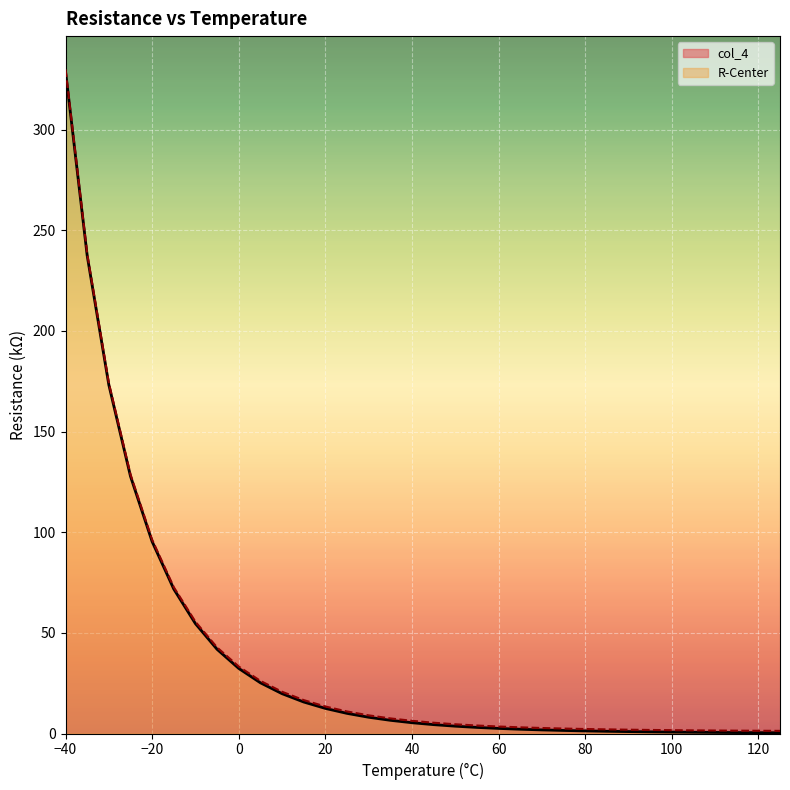

Rank the series by their maximum value, from lowest to highest.

R-Center, col_4